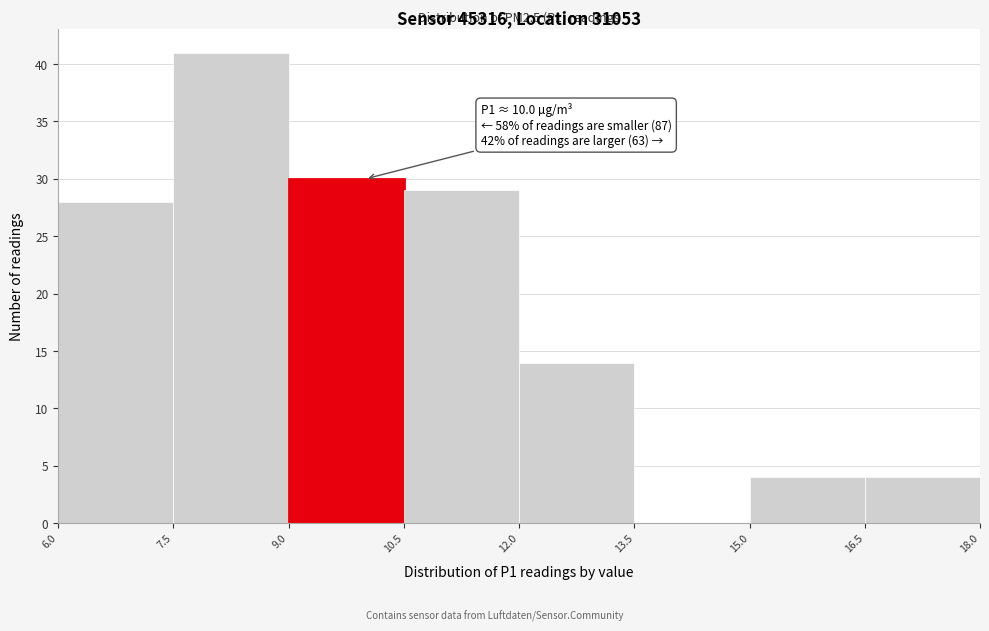

Over which range of the x-axis is the bar tallest?

7.5 to 9.0